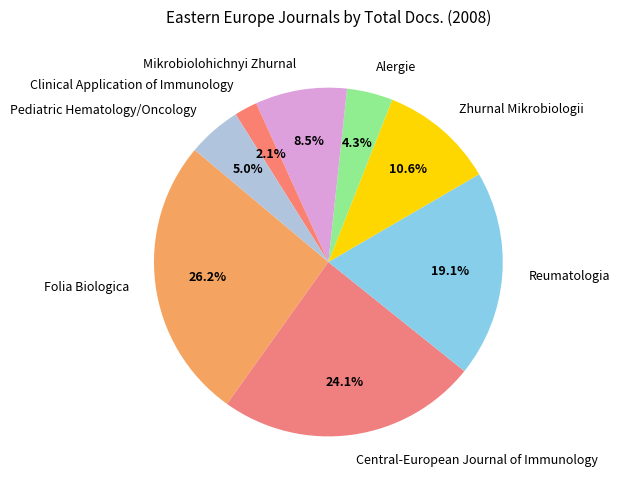

What portion of the pie excludes Mikrobiolohichnyi Zhurnal?

91.5%